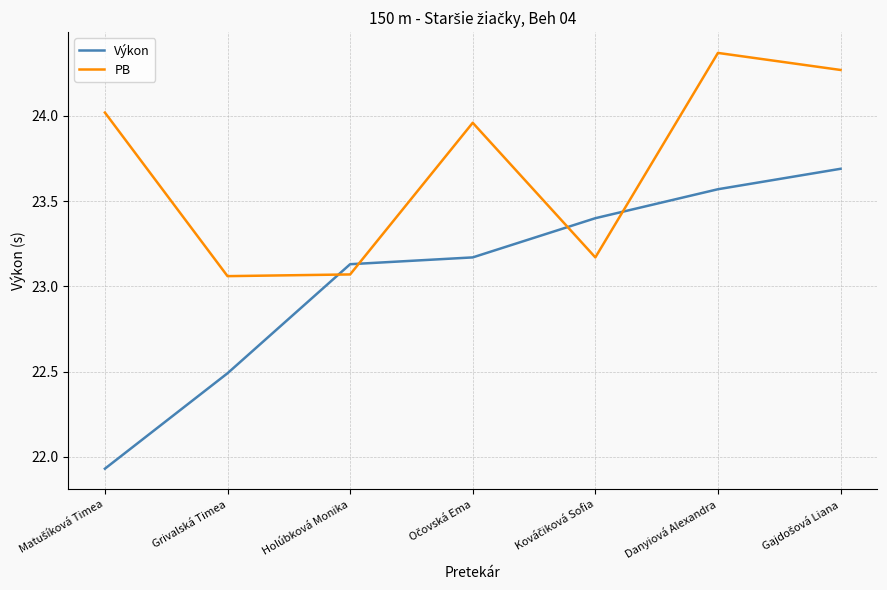

Rank the series by their maximum value, from highest to lowest.

PB, Výkon